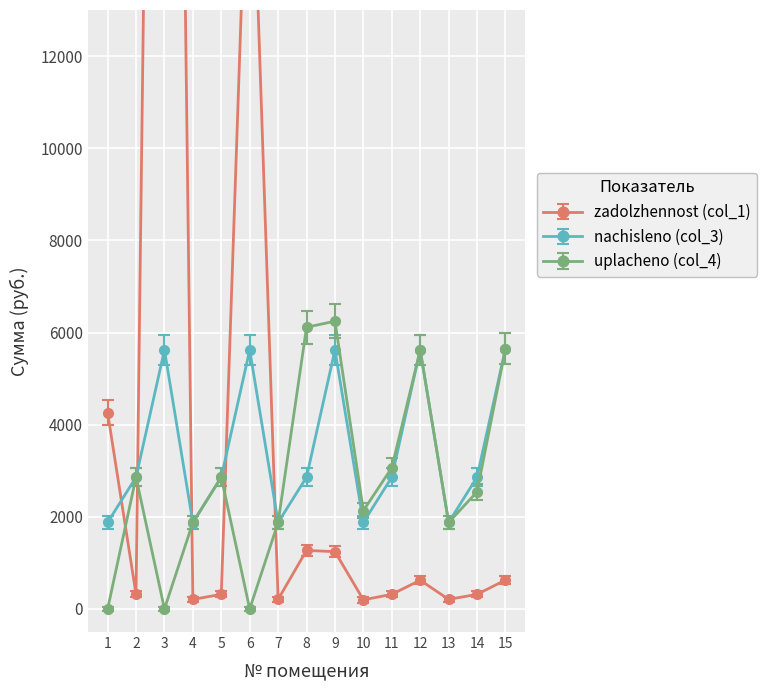

What is the value of the uplacheno (col_4) point at the 4th from the left?

1878.2